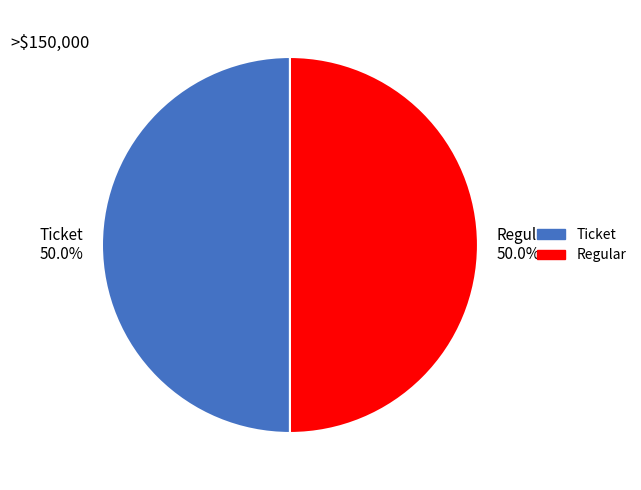

Approximately how many times larger is the value at Regular 50.0% compared to Ticket 50.0%?

1.0